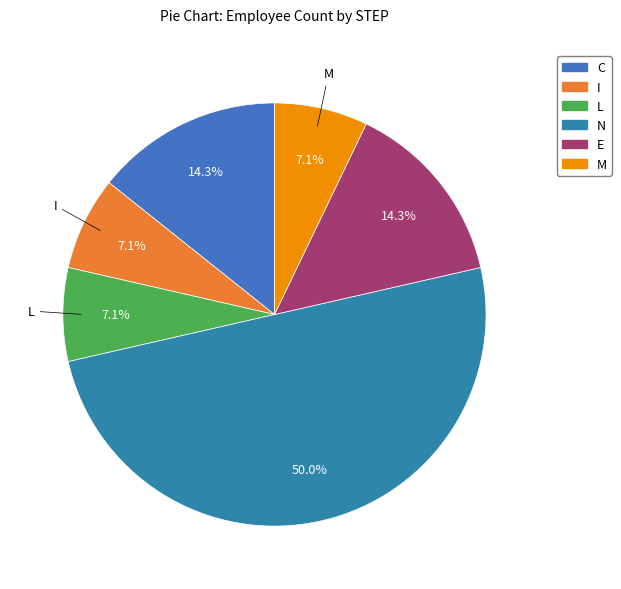

How many segments does this pie chart have?

6